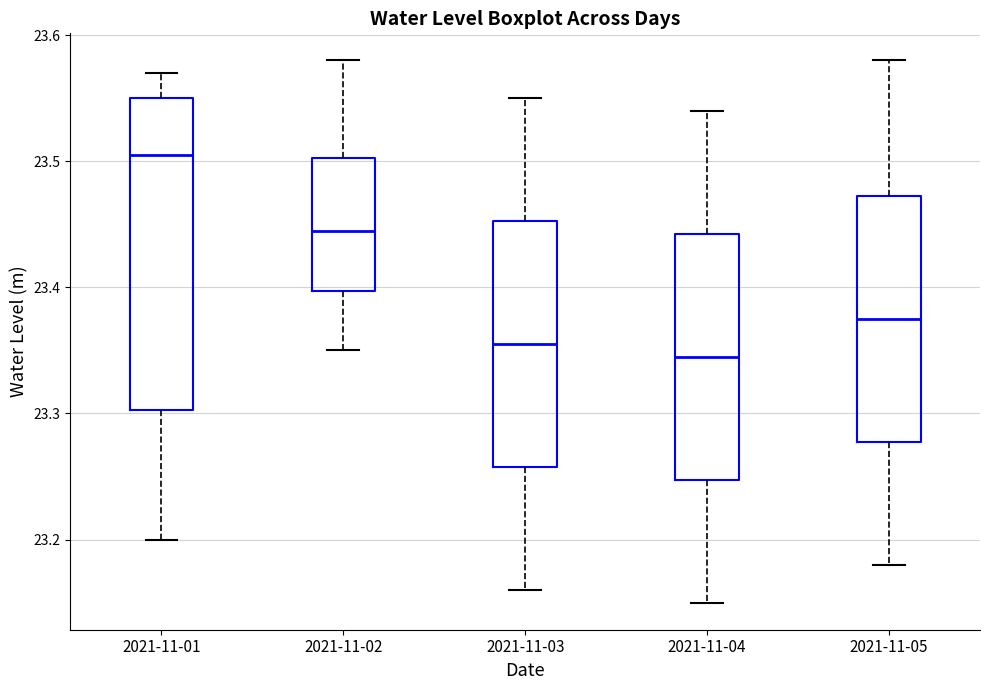

Where is the lower edge of the box for 2021-11-03 on the y-axis? The values are not printed on the chart, so give them approximately, as read against the axis.

23.26